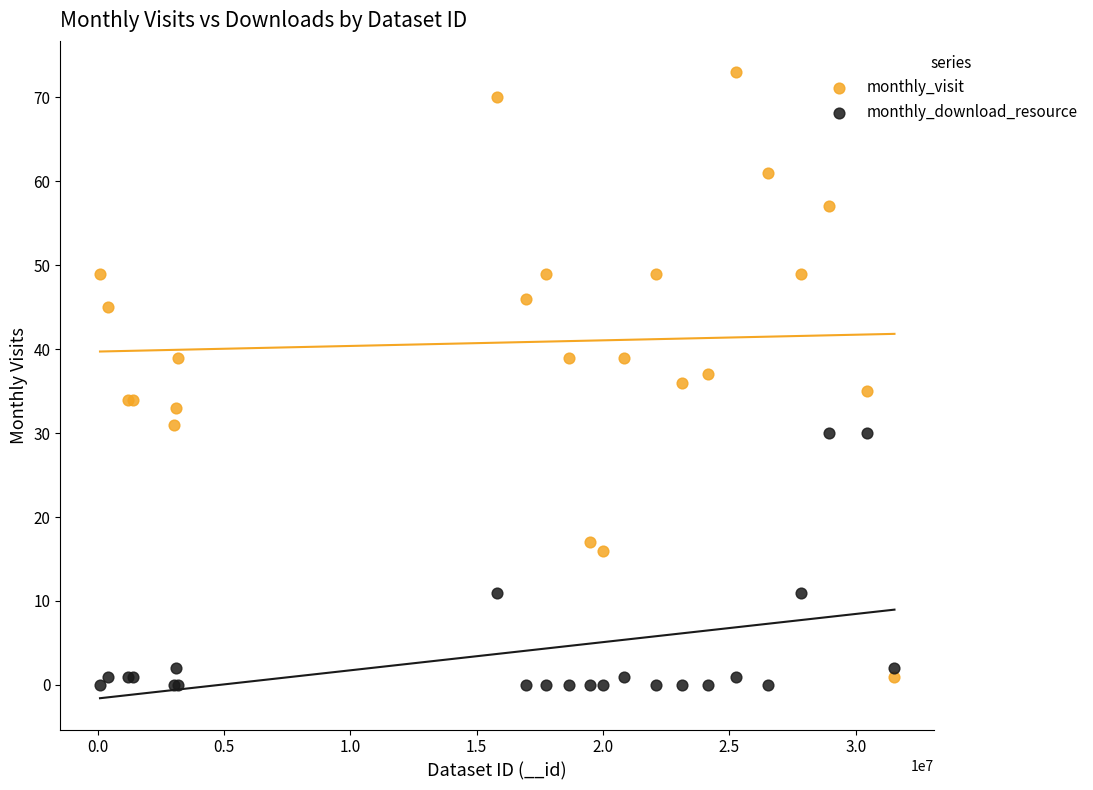

What is the X range (max minus min) for the scatter plot?

31441739